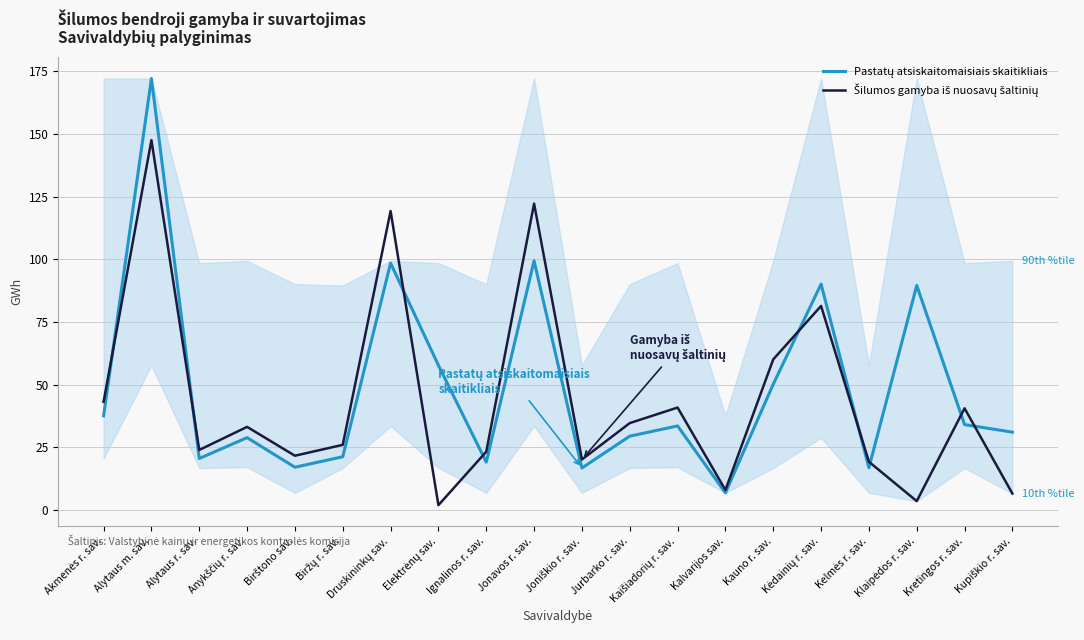

What is the maximum value shown in the chart?

172.0